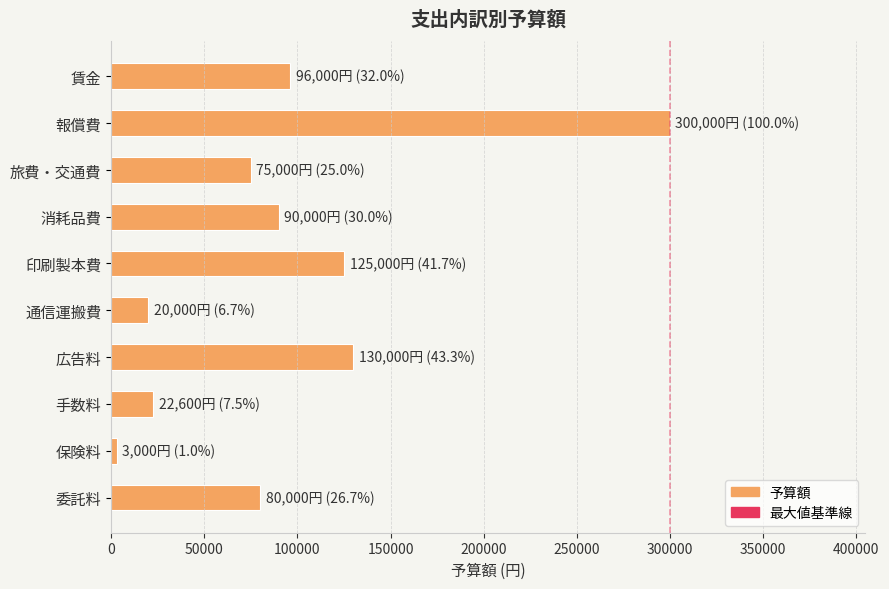

How many data points are less than 90000?

5